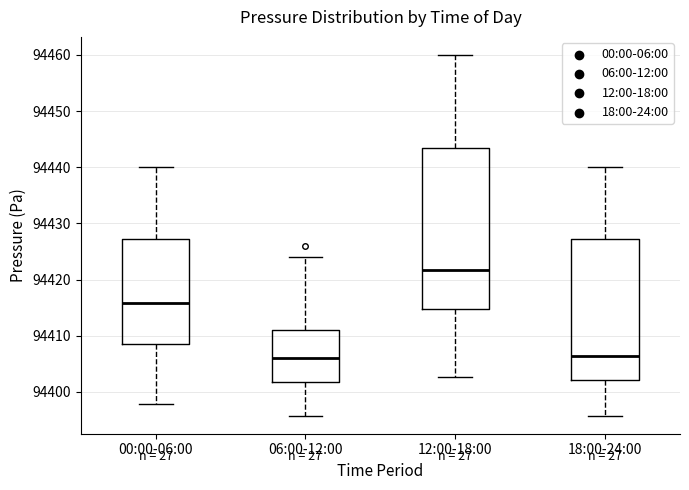

Reading left to right, transcribe this box plot: for each box, give where its median line is, the range the box spans, and where its two whiskers end, as read against the y-axis. The values are not printed on the chart, so give them approximately, as read against the axis.

00:00-06:00: median 94416, box 94409 to 94427, whiskers 94398 to 94440
06:00-12:00: median 94406, box 94402 to 94411, whiskers 94396 to 94424
12:00-18:00: median 94422, box 94415 to 94444, whiskers 94403 to 94460
18:00-24:00: median 94406, box 94402 to 94427, whiskers 94396 to 94440